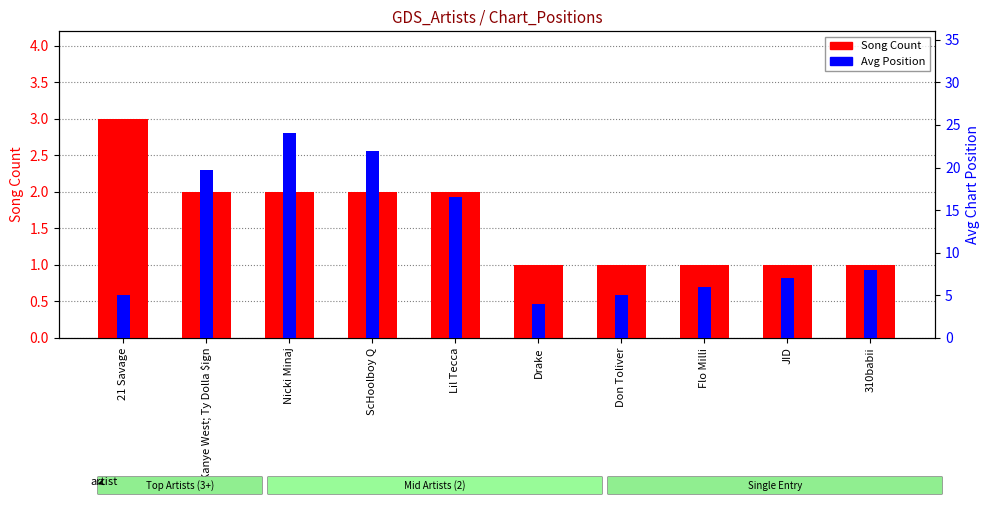

What is the maximum value for Song Count?

3.0